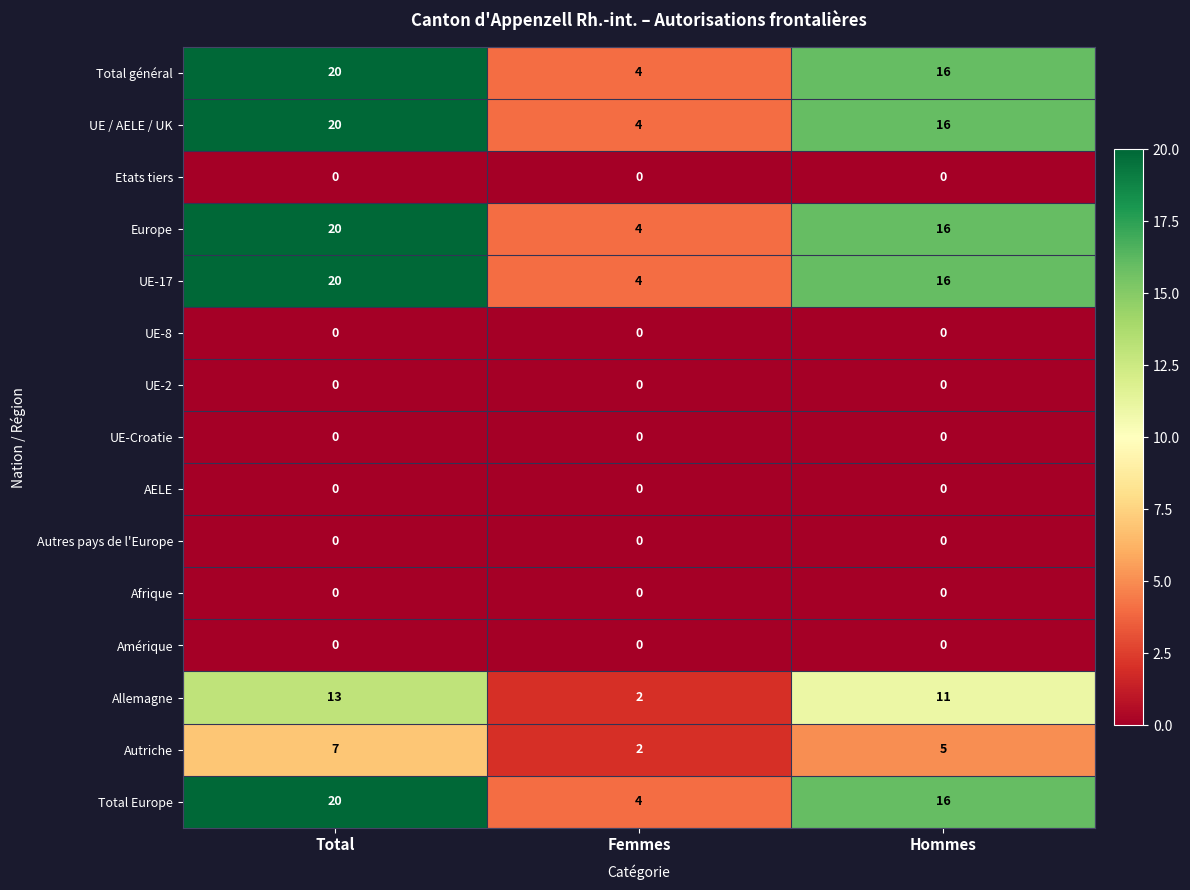

At how many categories does at least one series exceed 3?

3